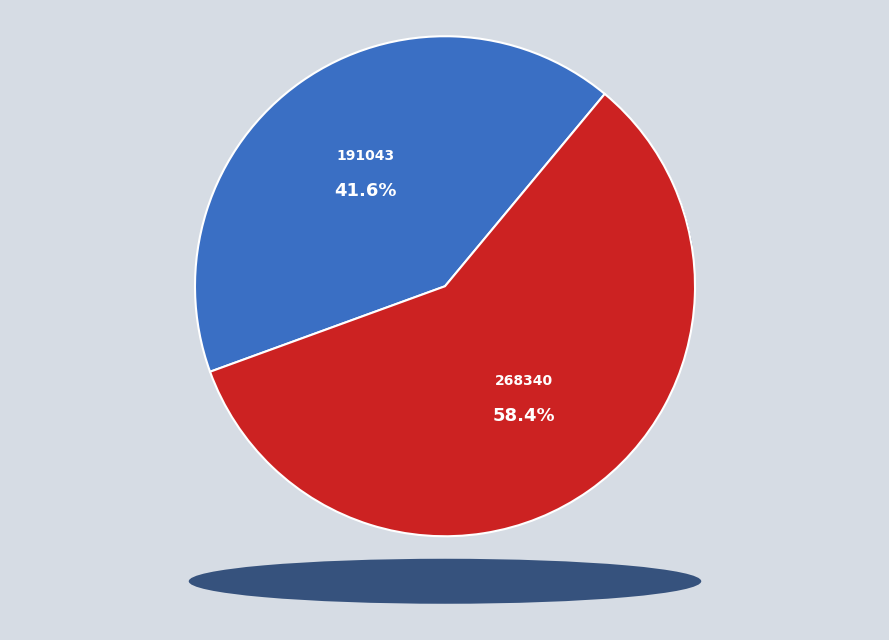

How much of the chart is everything except 191043?

58.4%